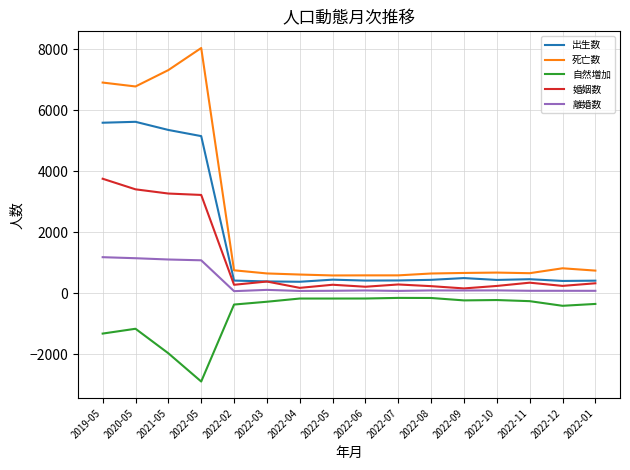

What is the difference between the 死亡数 values at 2022-05 and 2022-05?

7458